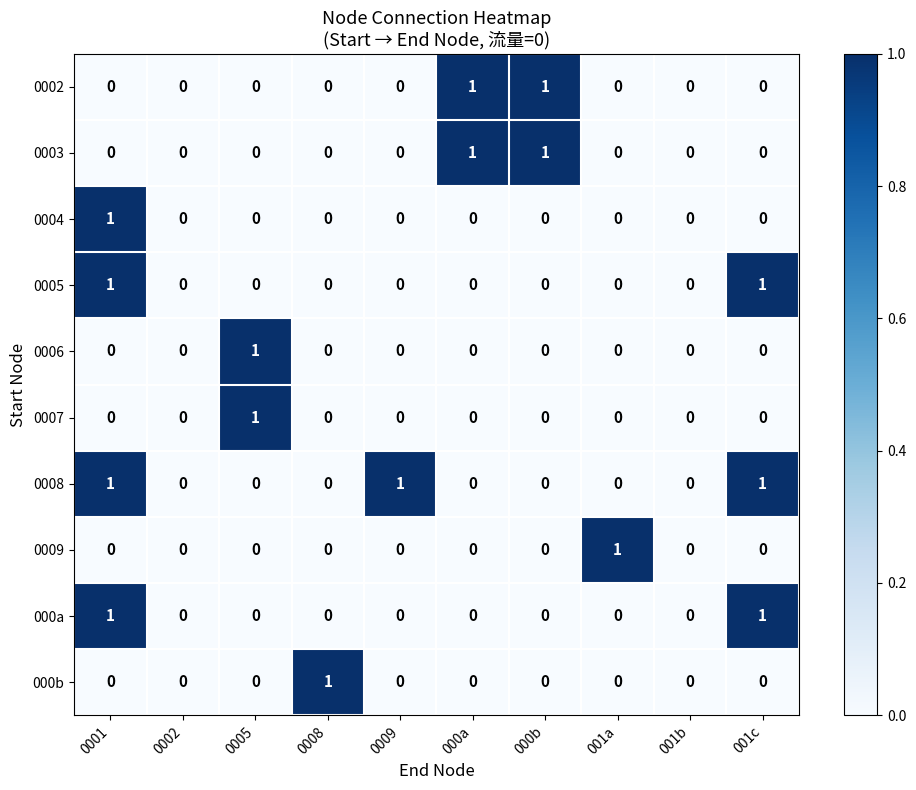

What is the difference between the highest and lowest values at 001c?

1